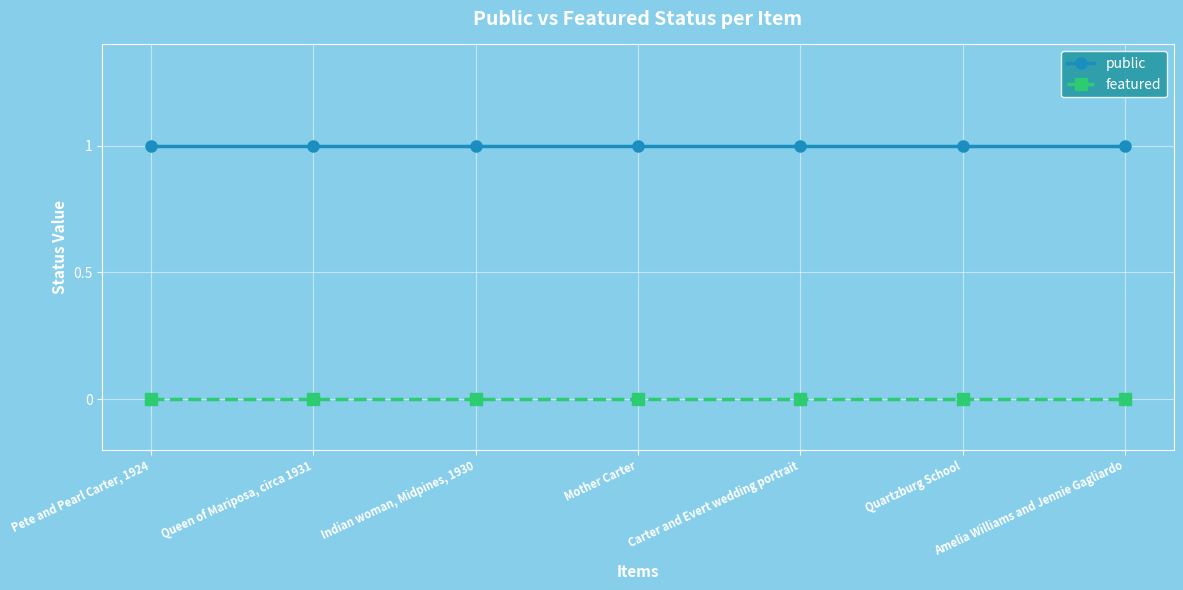

What is the spread (max minus min) of values at Pete and Pearl Carter, 1924?

1